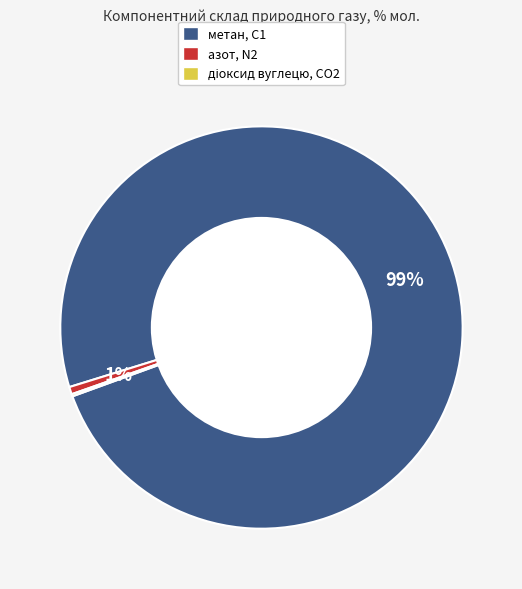

What is the largest slice in the pie chart?

метан, С1